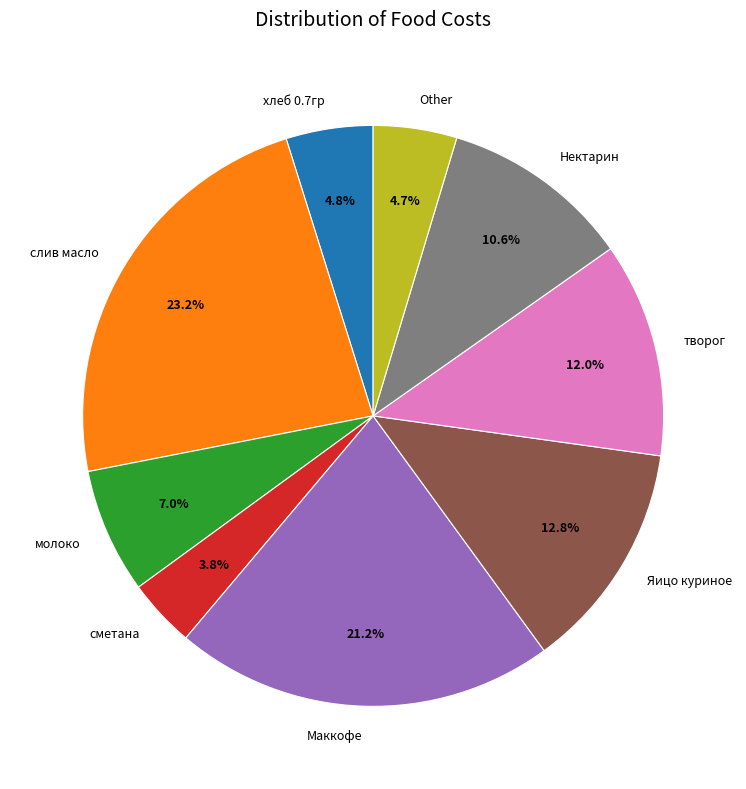

Is Нектарин the majority of the pie?

No